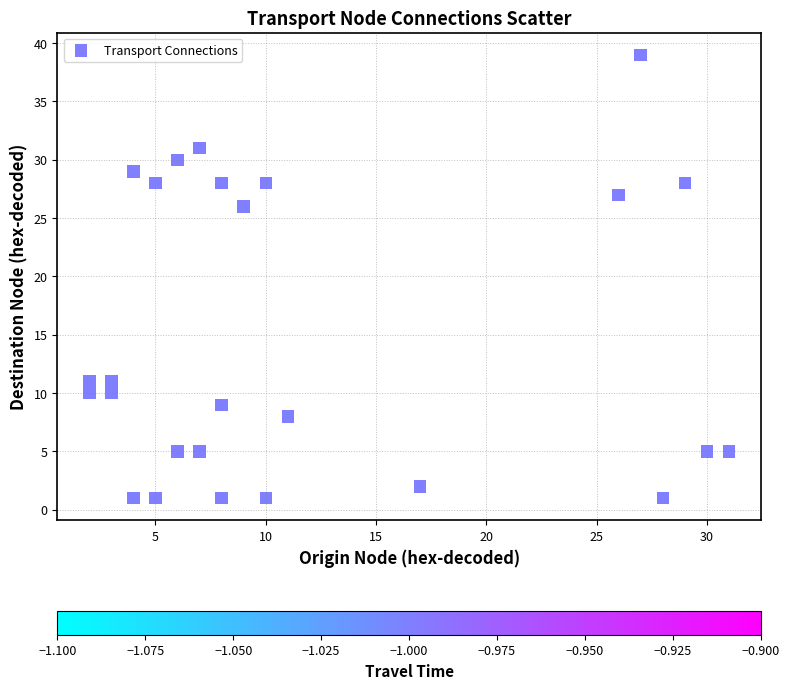

What is the range of Y values (max minus min)?

38